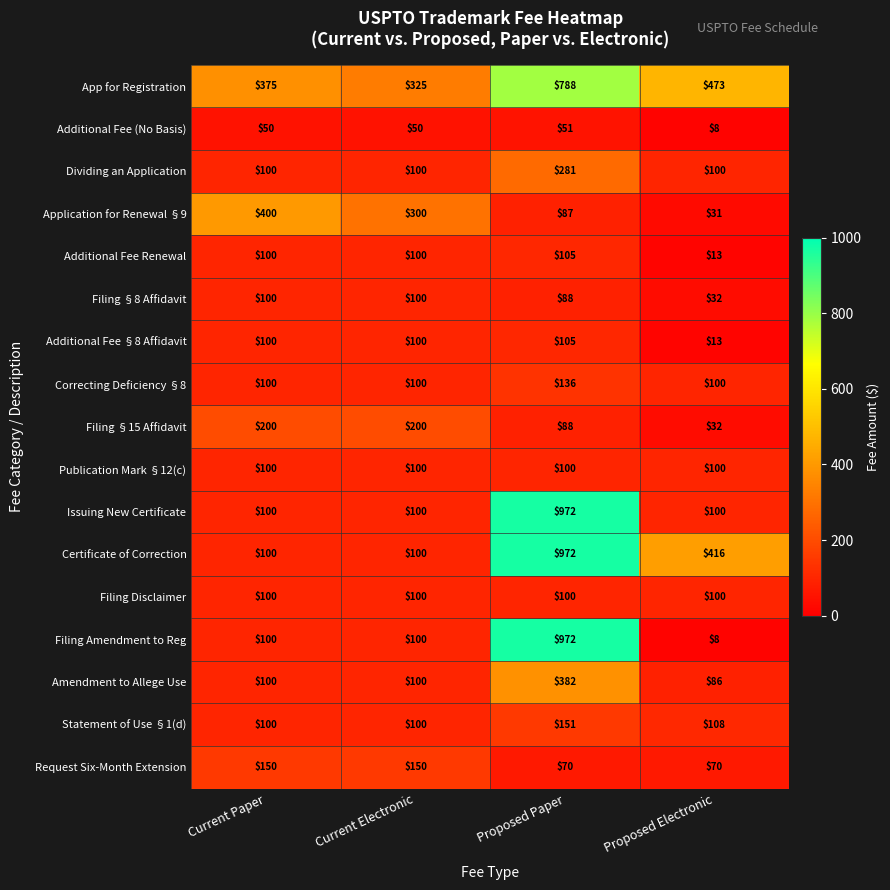

What is the difference between the second highest and minimum values in the Additional Fee (No Basis) series?

42